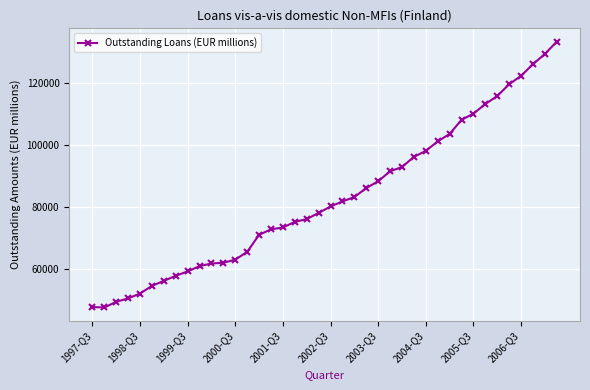

What is the difference between the maximum and second lowest values?

85572.4